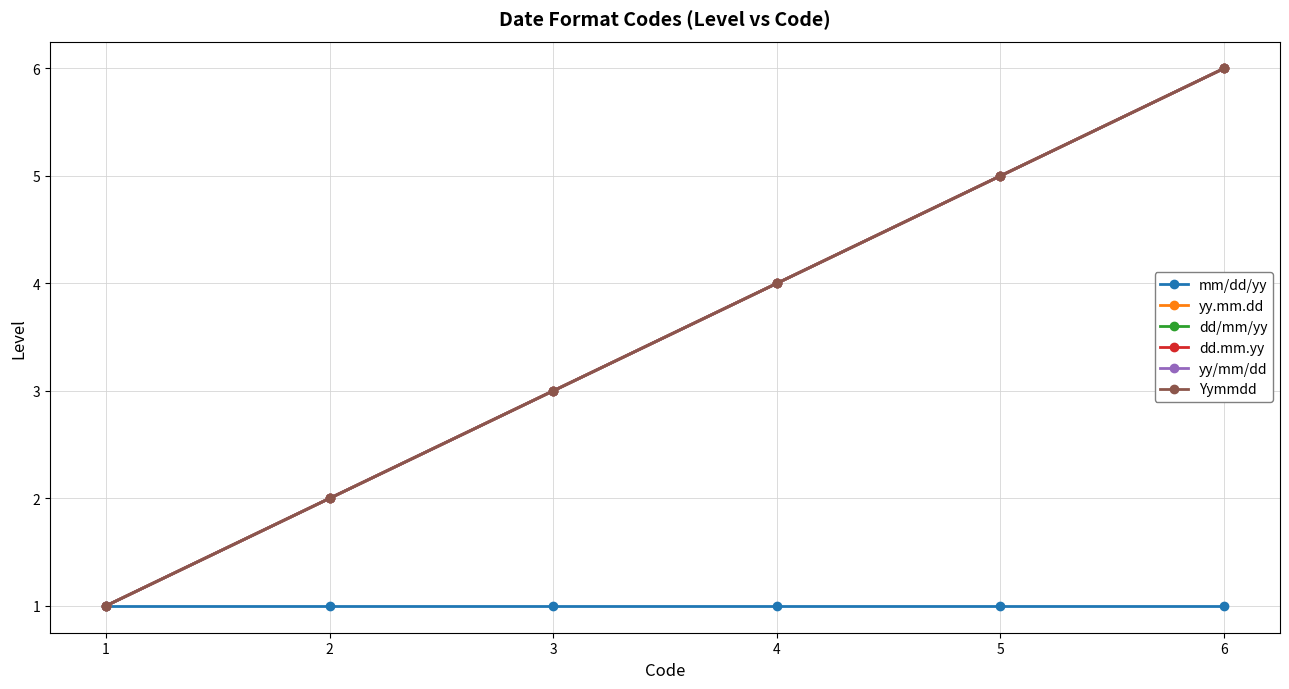

What is the difference between the highest and lowest values at 3?

2